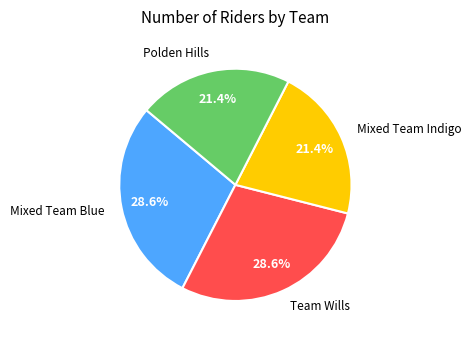

Does any single category account for the majority?

No